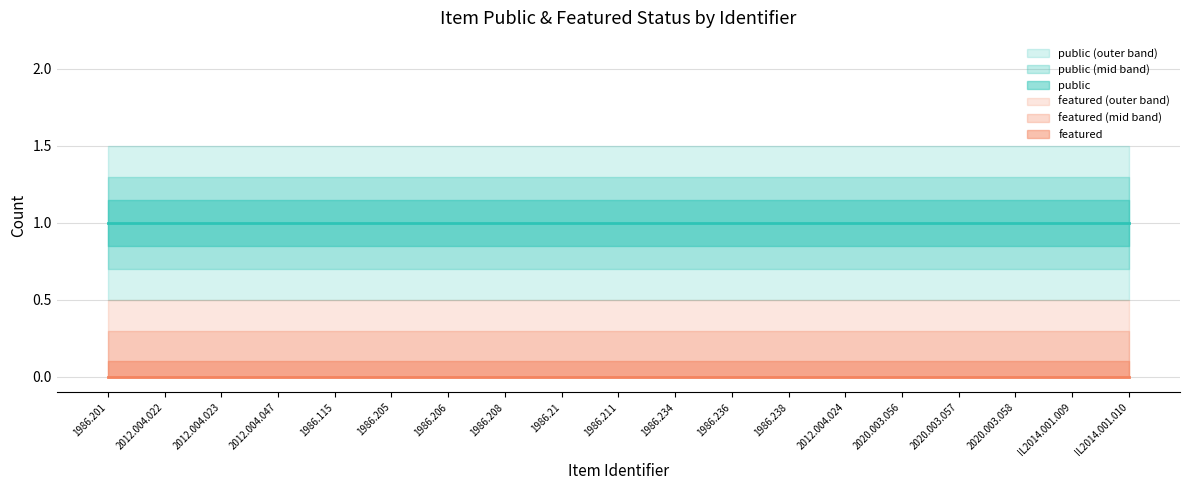

Rank the series by their average value, from lowest to highest.

featured, public